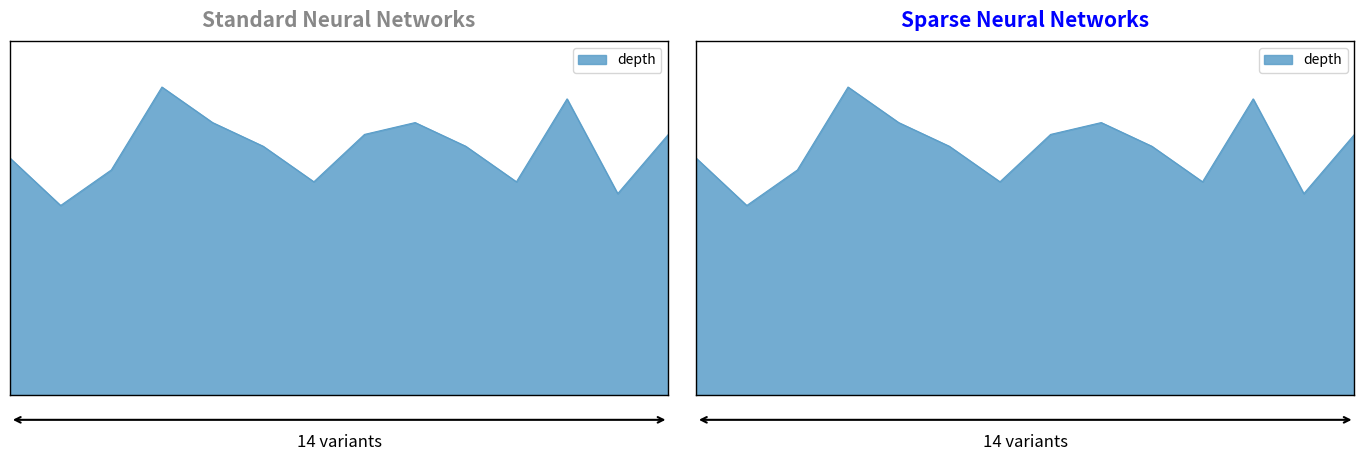

Is it true that the value at 56387933 is 14?

False